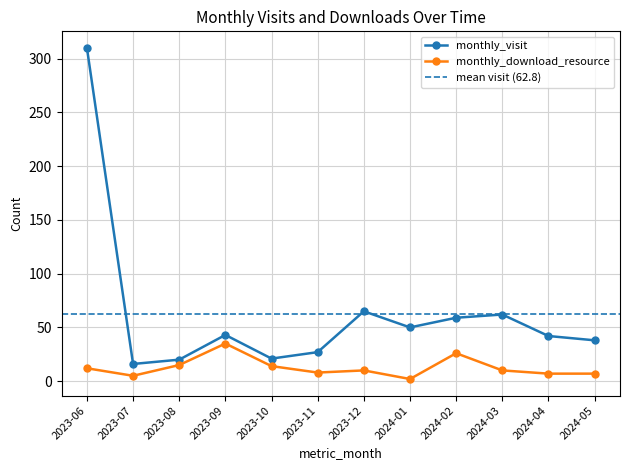

What is the maximum value shown in the chart?

310